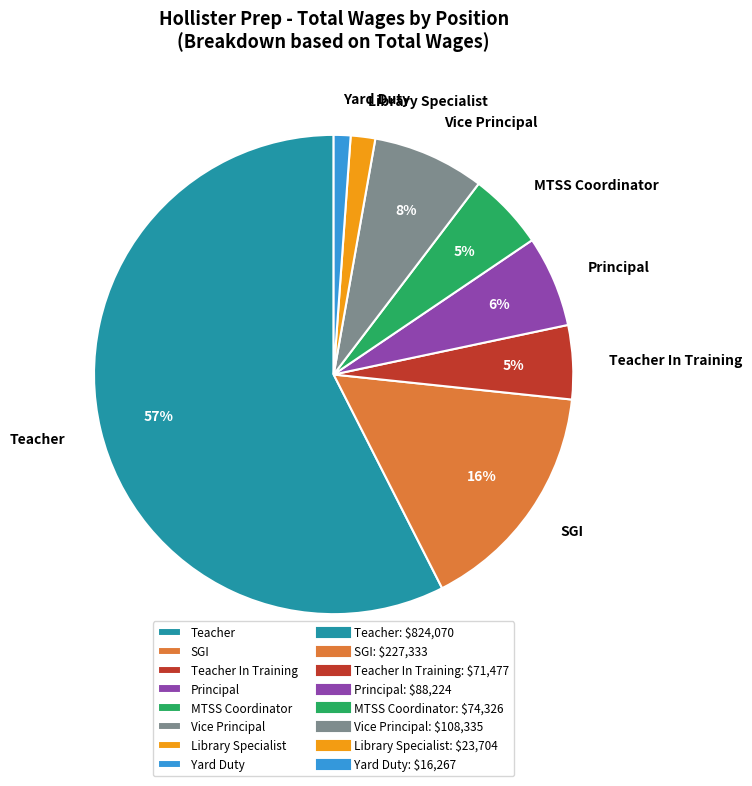

Does Teacher In Training account for over 50% of the chart?

No